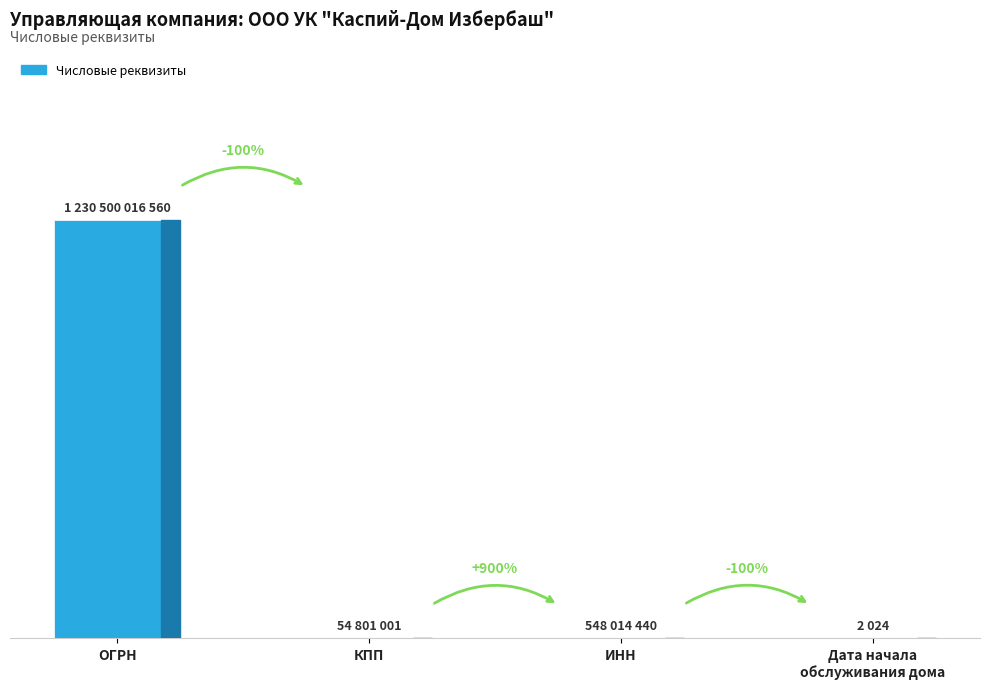

What is the label of the 1st bar from the right?

Дата начала
обслуживания дома